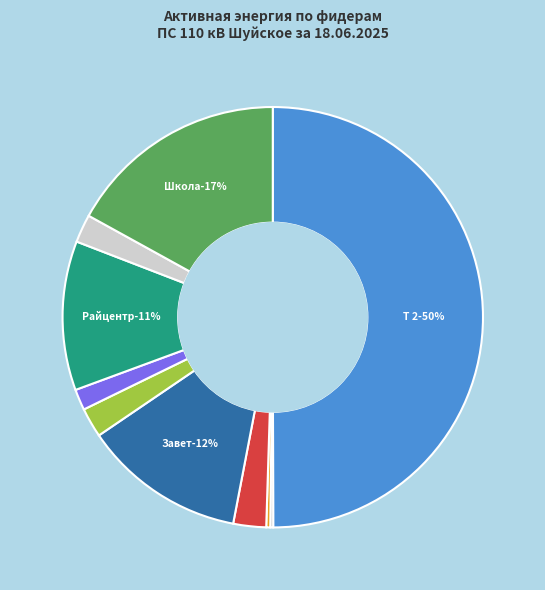

What is the change in value from 10 Шуйское-Завет ао RS to 10 Шуйское-Макарово ао RS?

-3352.1